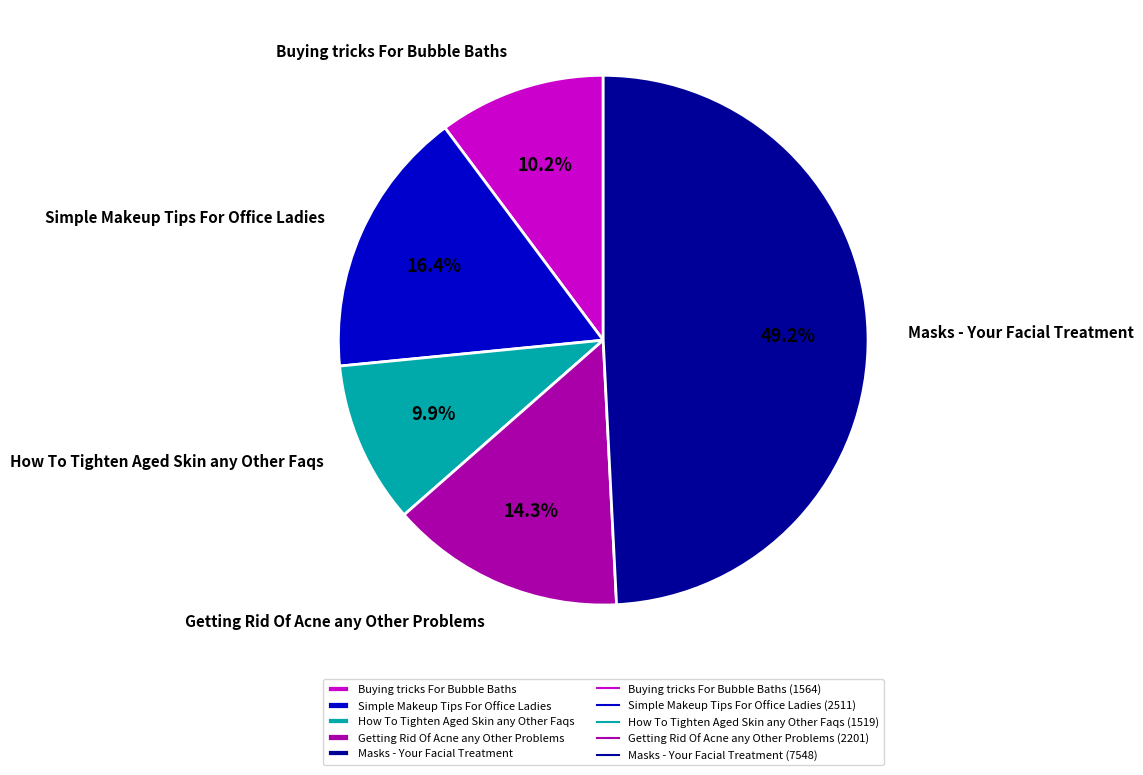

To the nearest percent, what is the difference between the Masks - Your Facial Treatment and Simple Makeup Tips For Office Ladies slice percentages?

33%